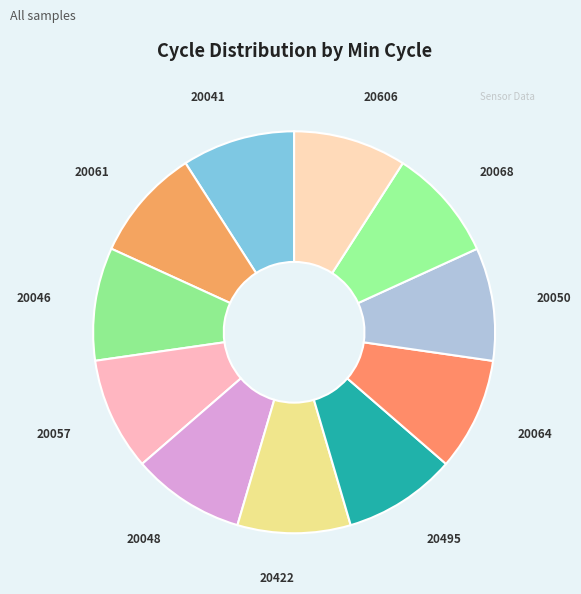

The 20048 slice represents 1% of the pie. True or false?

False